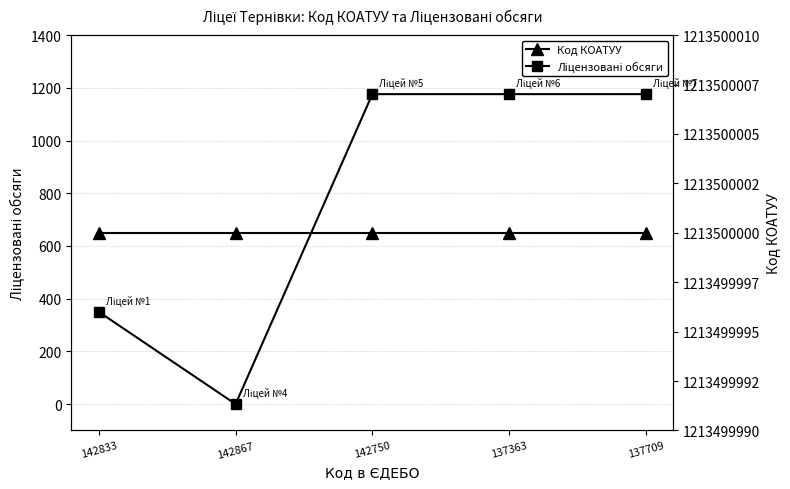

Rank the series by their maximum value, from lowest to highest.

Ліцензовані обсяги, Код КОАТУУ